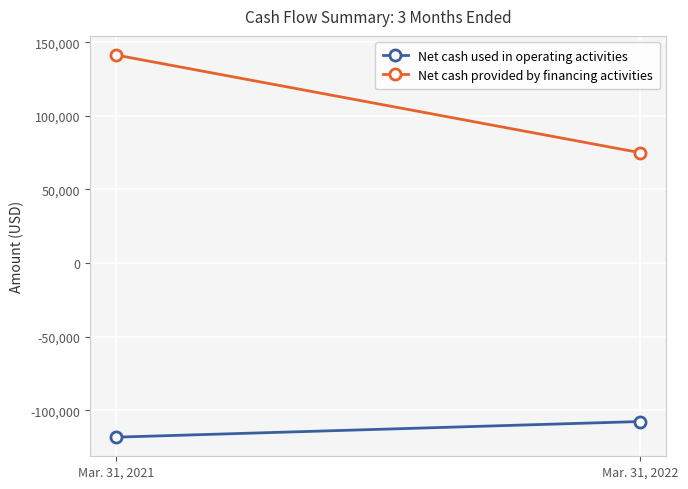

What is the smallest value displayed?

-118309